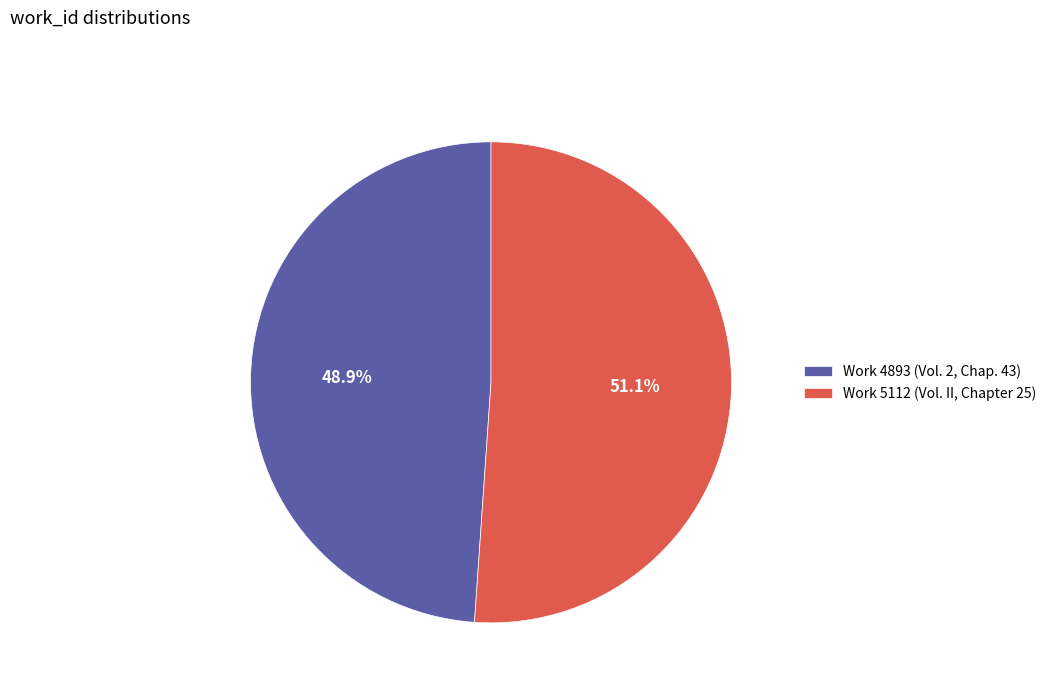

Combined, do Work 5112 (Vol. II, Chapter 25) and Work 4893 (Vol. 2, Chap. 43) account for over 50%?

Yes